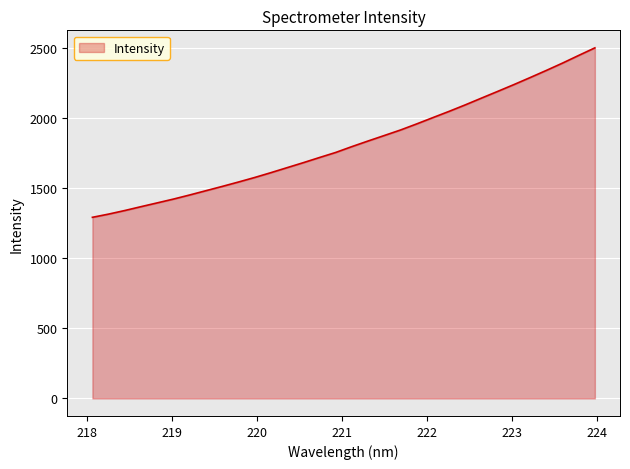

Reading left to right, extract all data points from this chart.

1293.3	1316.4	1342.0	1369.5	1396.5	1423.7	1453.0	1483.5	1513.9	1545.3	1577.6	1612.1	1647.8	1683.5	1720.3	1756.5	1798.3	1838.4	1877.5	1916.9	1960.4	2005.4	2050.0	2096.4	2144.7	2192.6	2241.2	2291.2	2342.2	2394.5	2449.3	2503.3